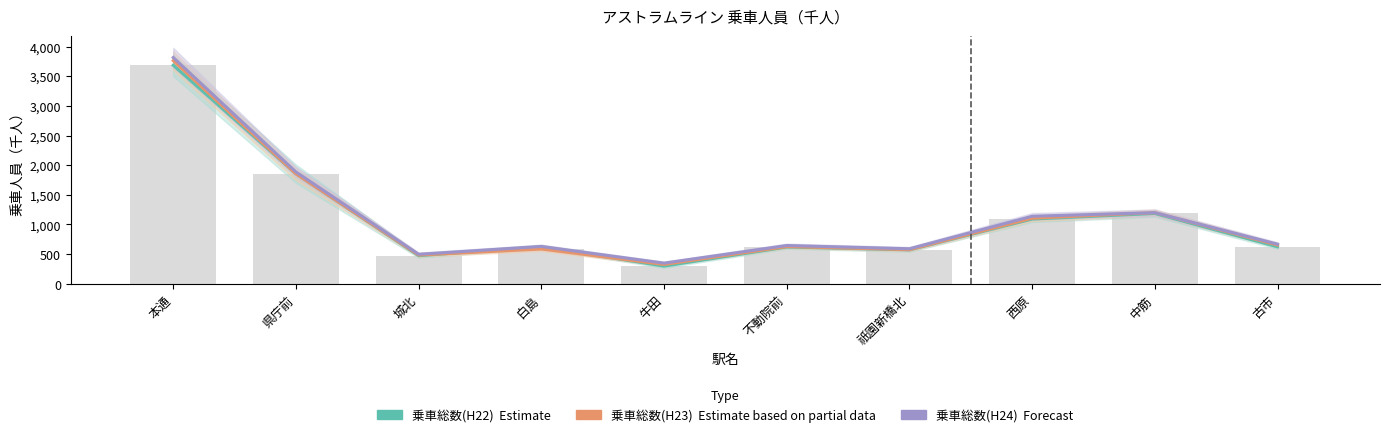

What are all the series names shown in the legend?

乗車総数(H22), 乗車総数(H23), 乗車総数(H24)